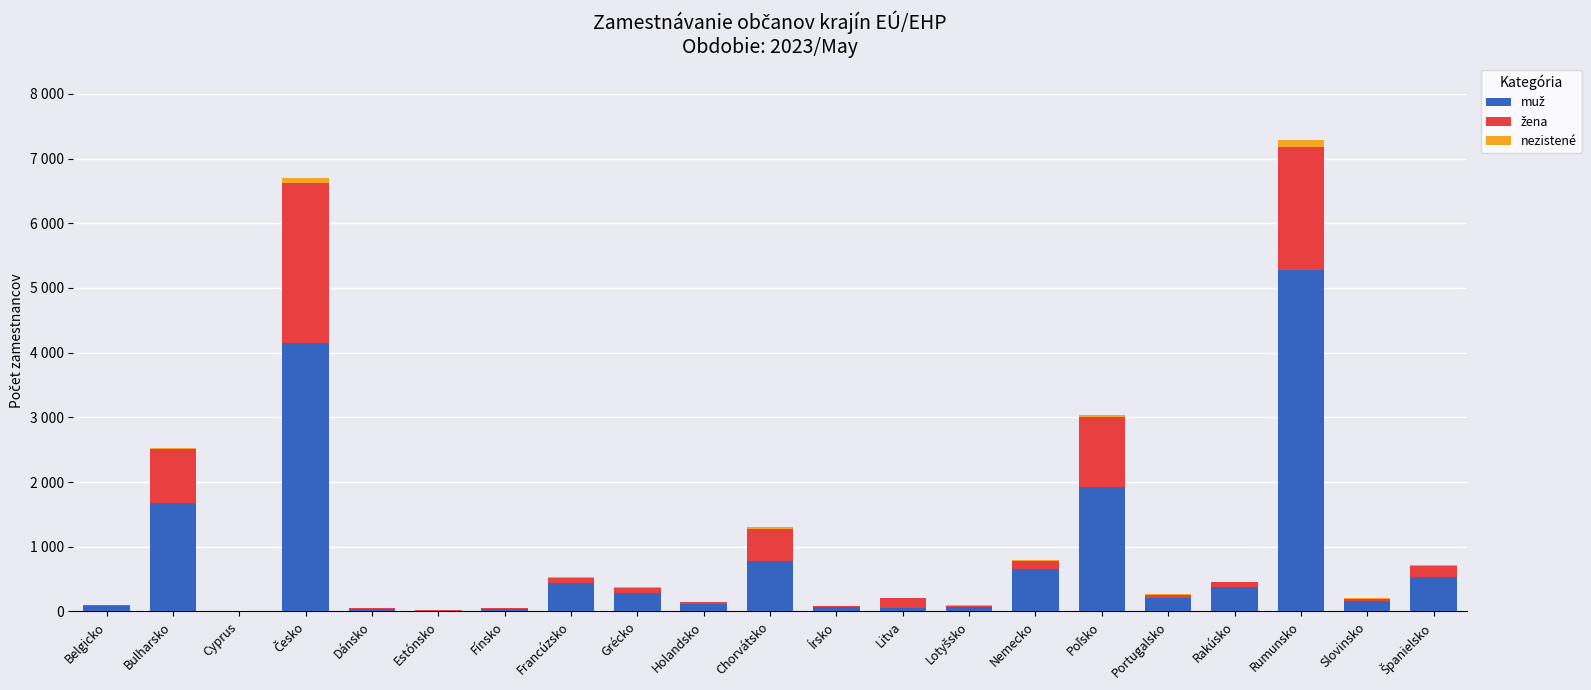

At Estónsko, list the series in order from largest to smallest.

muž, žena, nezistené